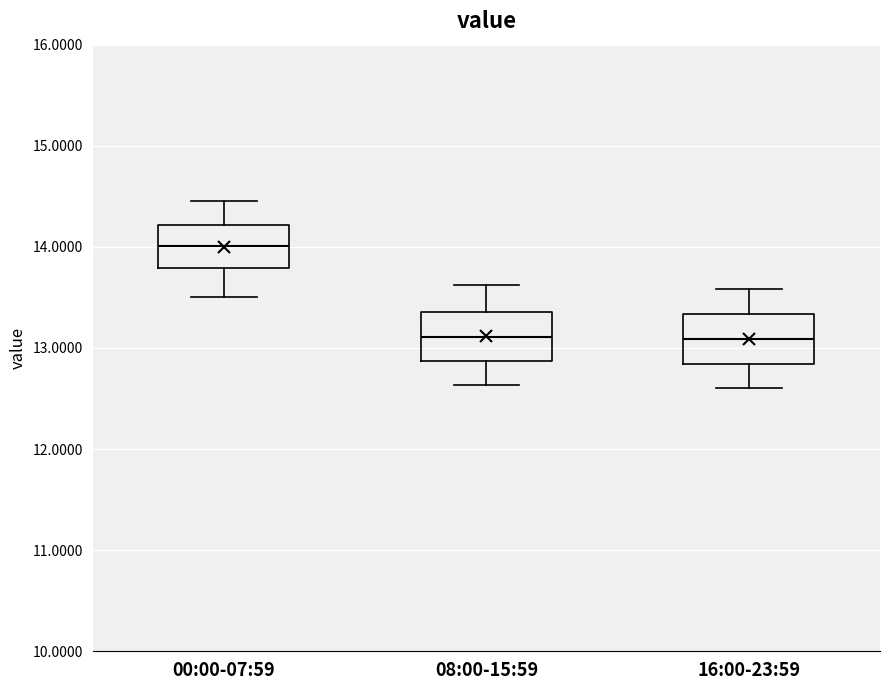

Reading left to right, read every box against the y-axis: the position of its median line, the range the box covers, and the ends of its whiskers. The values are not printed on the chart, so give them approximately, as read against the axis.

00:00-07:59: median 14.0, box 13.8 to 14.2, whiskers 13.5 to 14.5
08:00-15:59: median 13.1, box 12.9 to 13.4, whiskers 12.6 to 13.6
16:00-23:59: median 13.1, box 12.8 to 13.3, whiskers 12.6 to 13.6